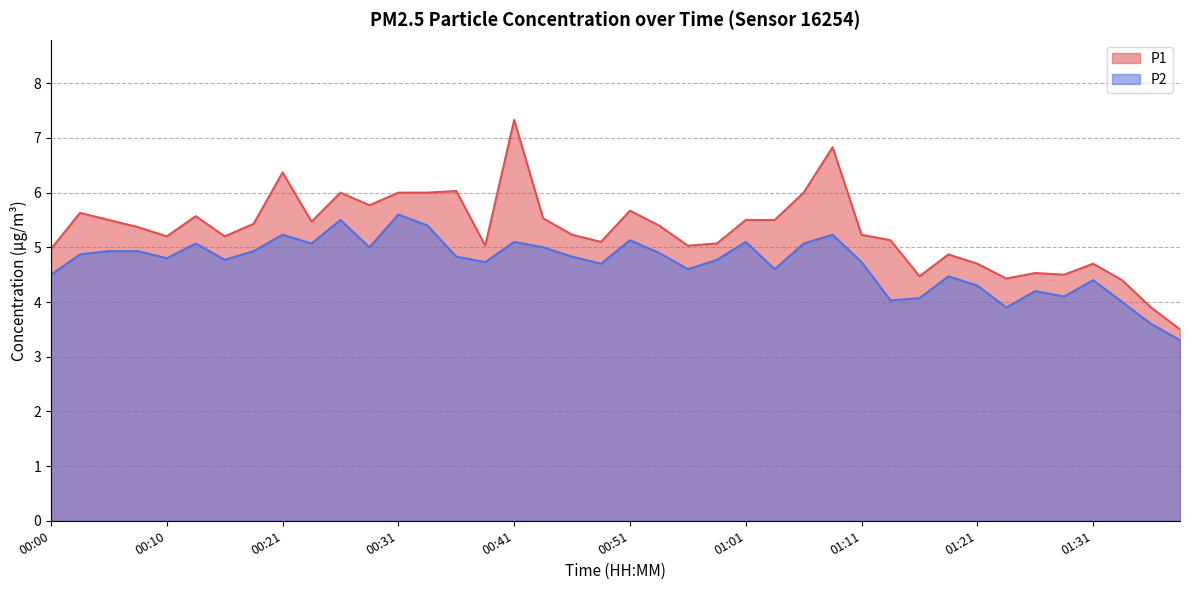

Between 00:36 and 00:53, which series saw the biggest shift?

P1